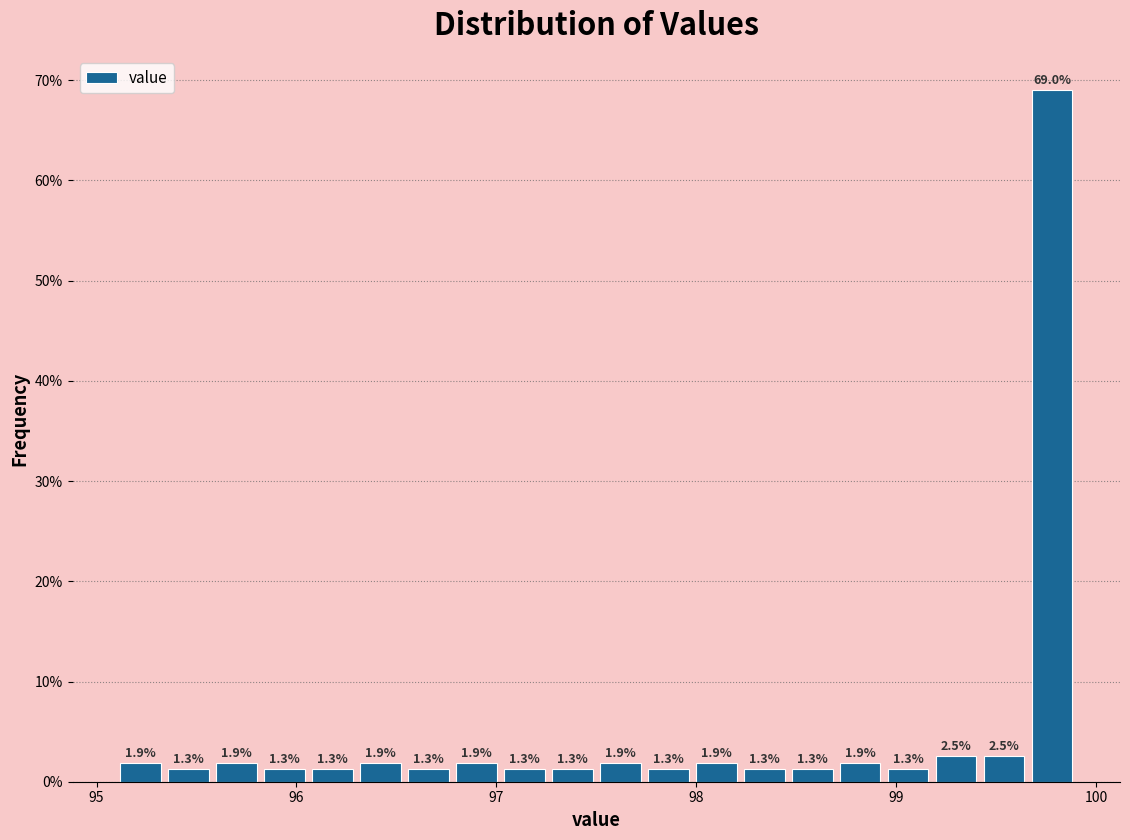

Around what value on the x-axis is the tallest bar? Give the approximate position of its centre, as read against the axis.

99.8